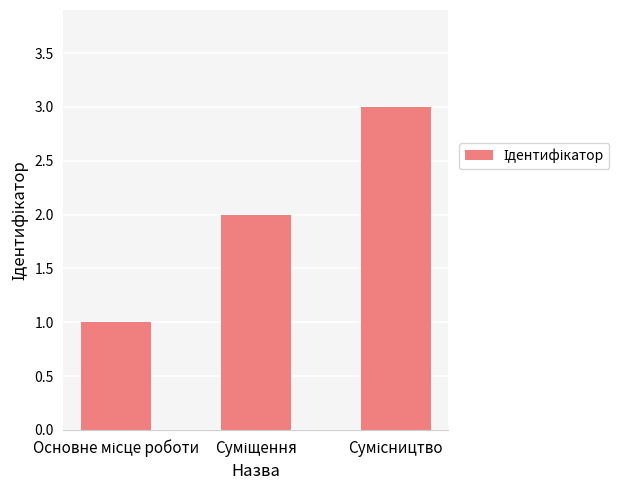

Count the values in the range 1 to 3.

3